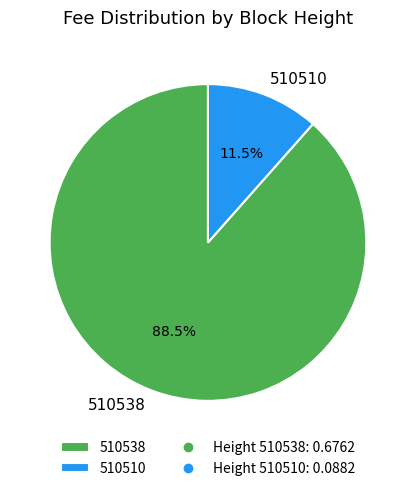

Which slice is the smallest?

510510